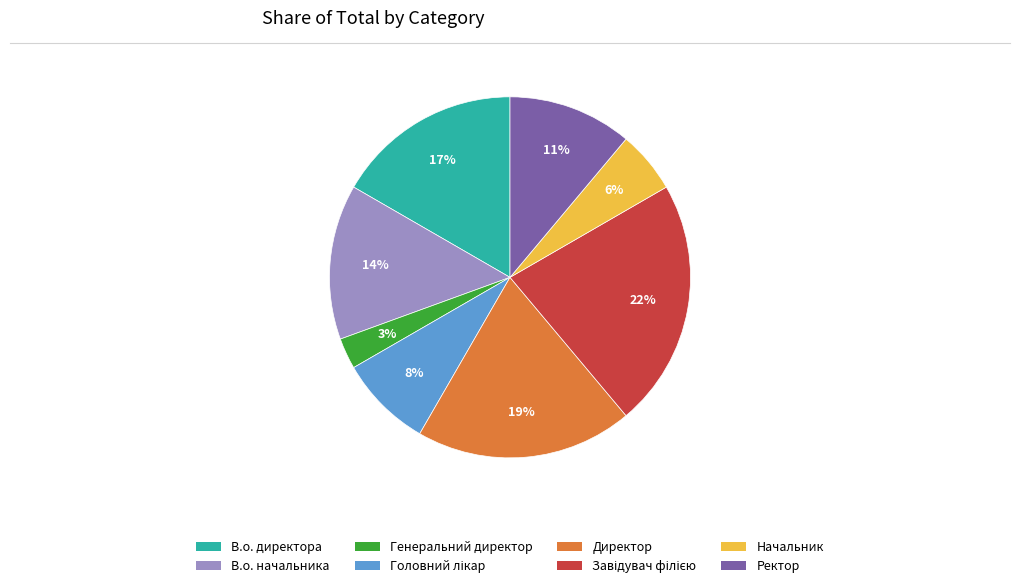

The В.о. директора slice represents 12% of the pie. True or false?

False